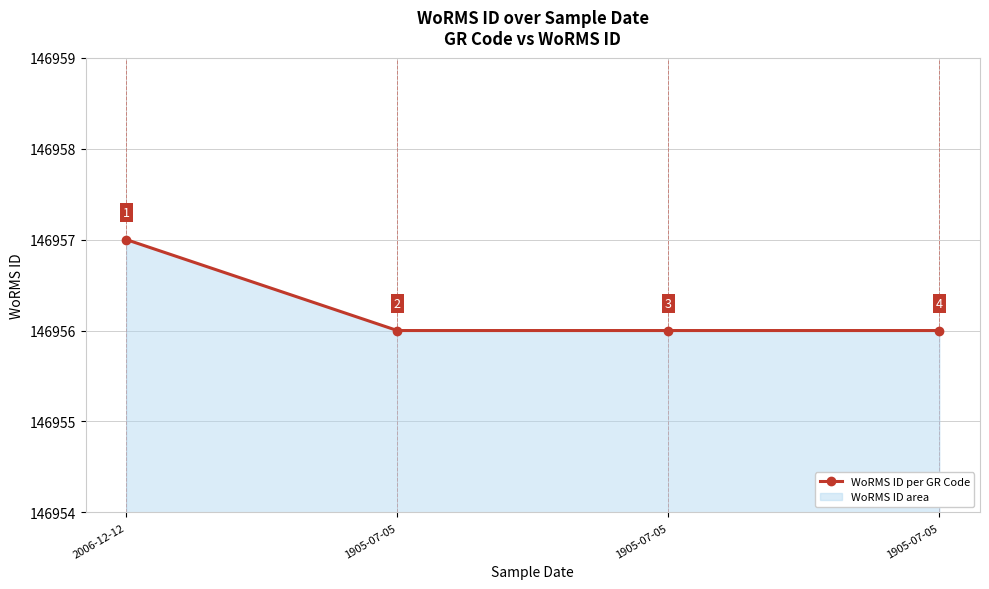

The chart shows a value of 146957 at 2006-12-12. True or false?

True